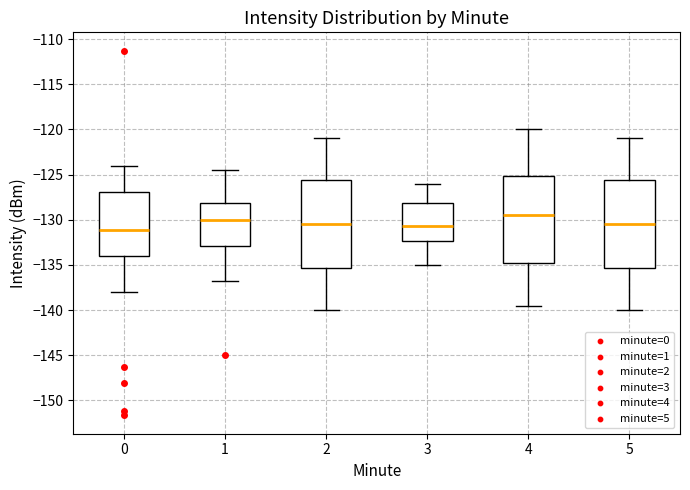

Where is the upper edge of the box at x = 4 on the y-axis? The values are not printed on the chart, so give them approximately, as read against the axis.

-125.0